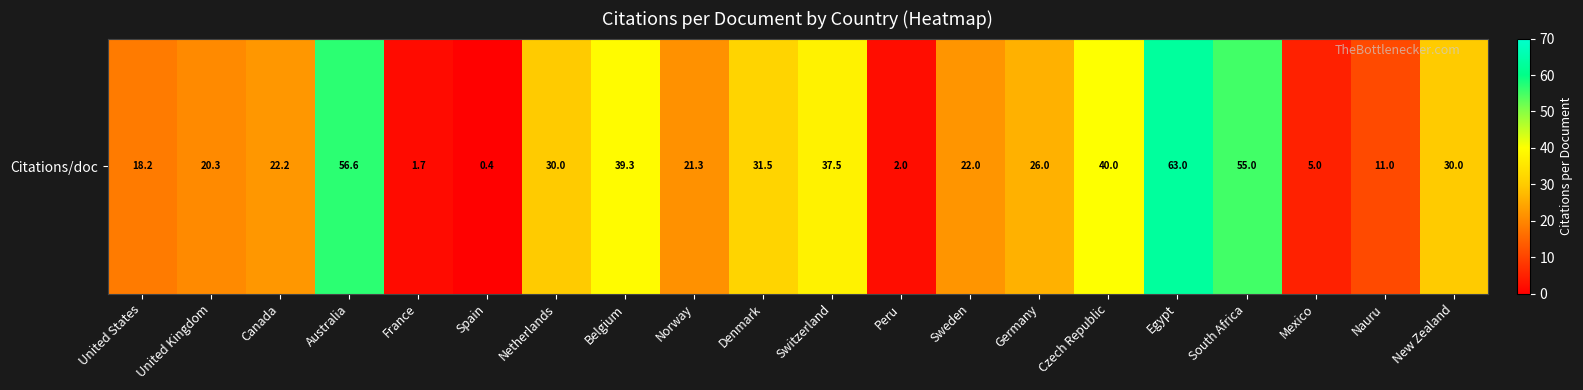

Reading left to right, extract all data points from this chart.

United States=18.2	United Kingdom=20.3	Canada=22.2	Australia=56.6	France=1.7	Spain=0.4	Netherlands=30.0	Belgium=39.3	Norway=21.3	Denmark=31.5	Switzerland=37.5	Peru=2.0	Sweden=22.0	Germany=26.0	Czech Republic=40.0	Egypt=63.0	South Africa=55.0	Mexico=5.0	Nauru=11.0	New Zealand=30.0